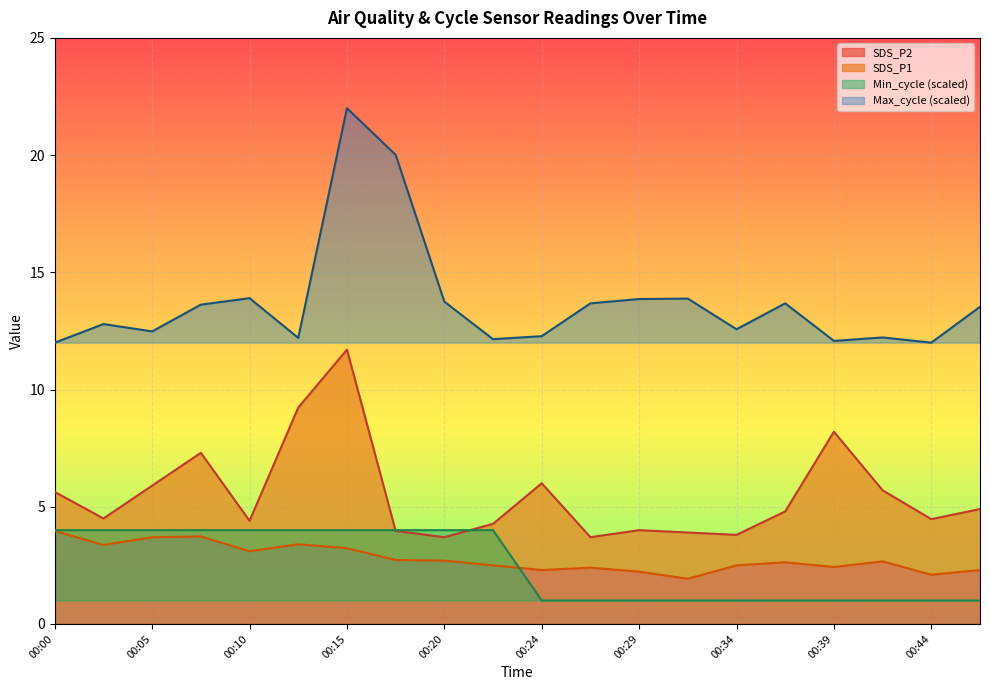

At which category is the sum across all series the highest?

00:15